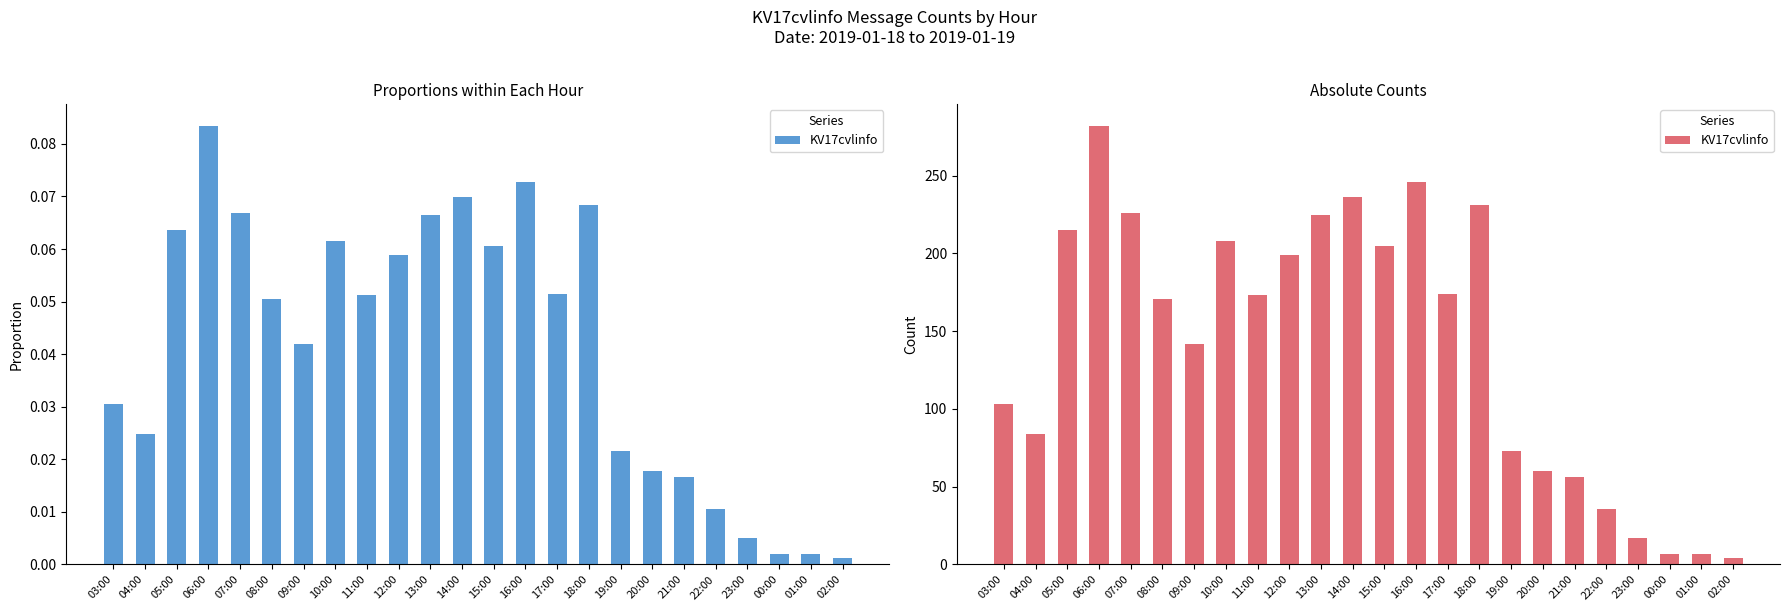

Where is the data nearest to the value 143?

09:00